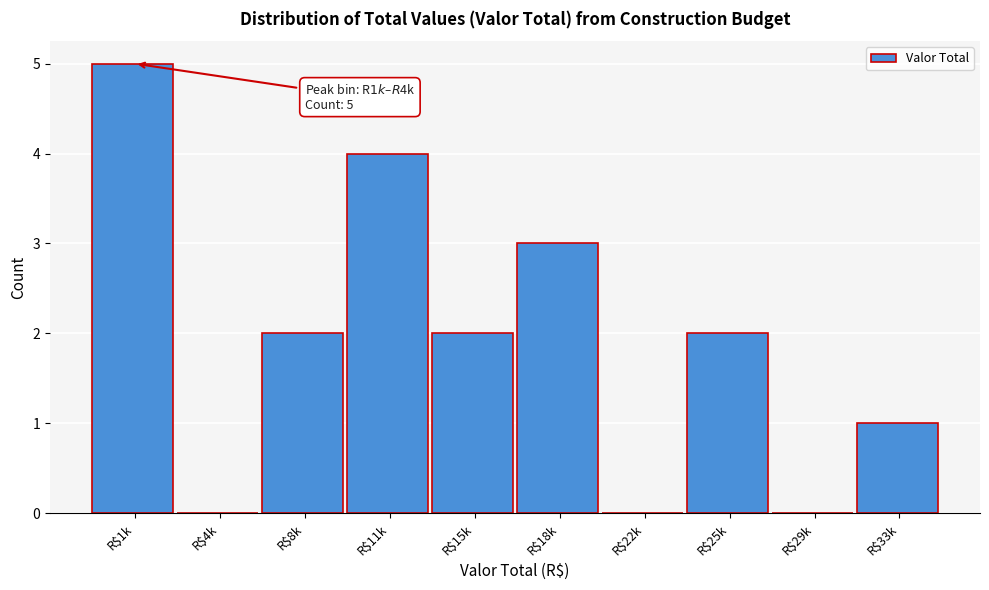

Which category has the highest value across all series?

R$1k